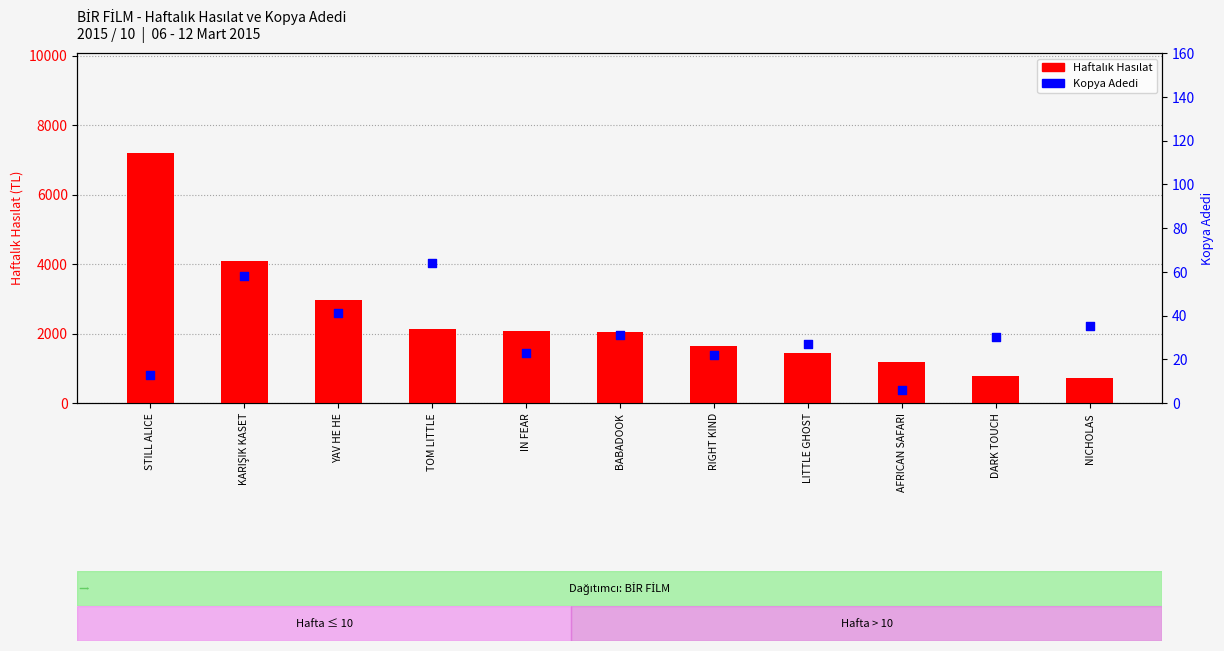

What is the total value across all series at RIGHT KIND?

1657.0